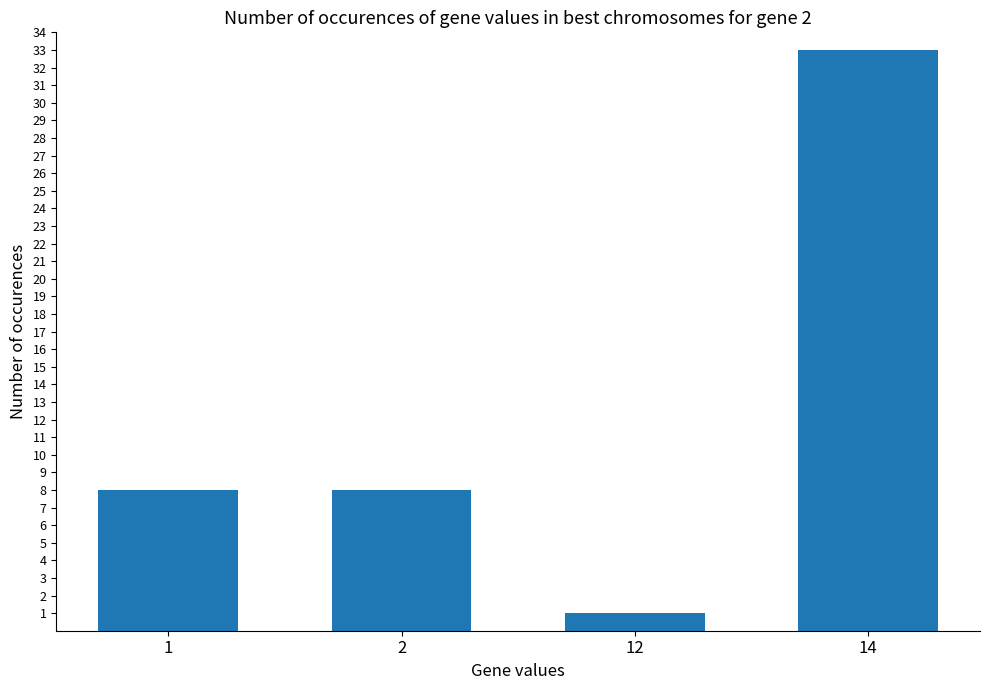

Between 14 and 12, which is larger?

14